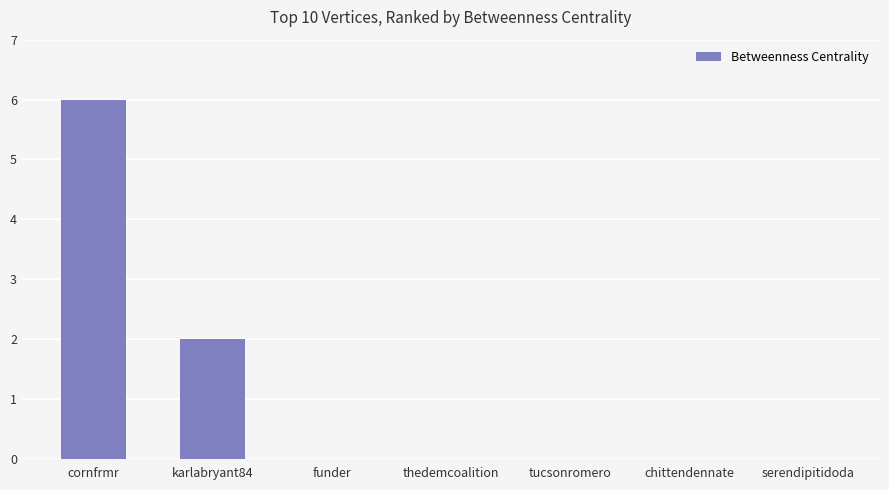

True or false: the data shows 0 at funder.

True